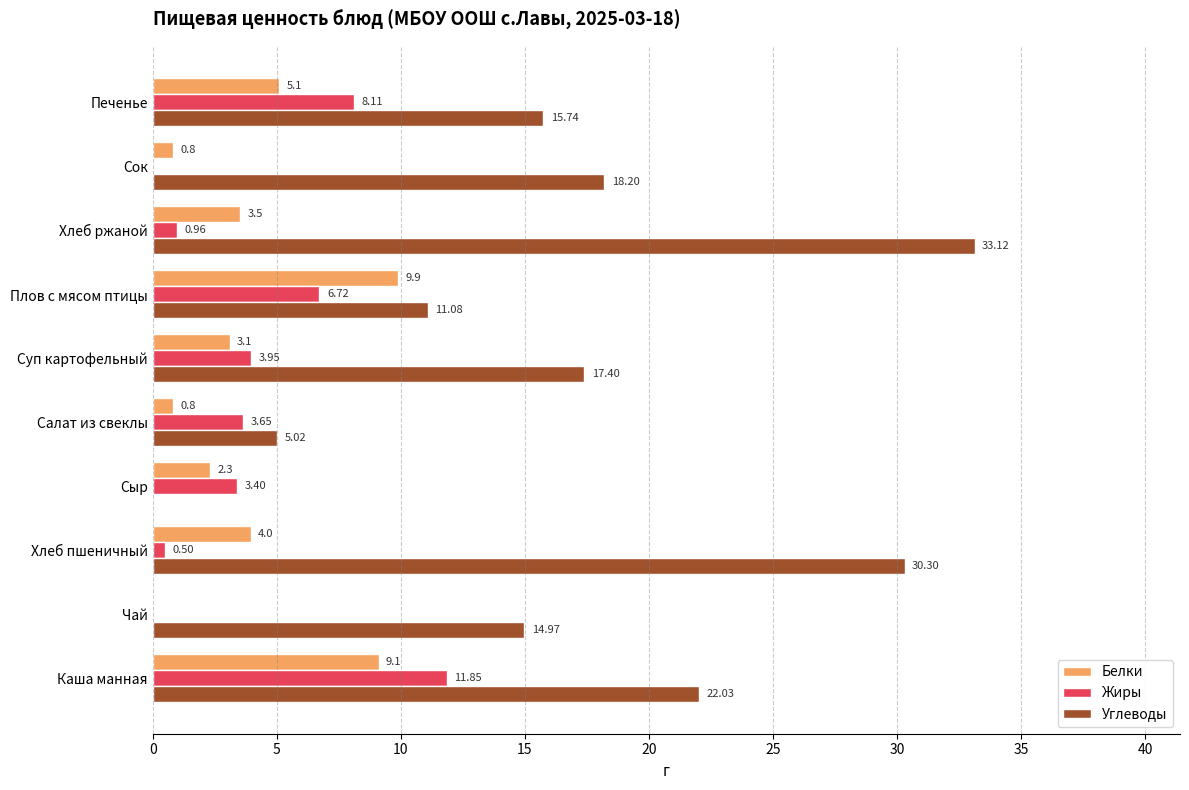

At which label is Белки closest to 4?

Хлеб пшеничный